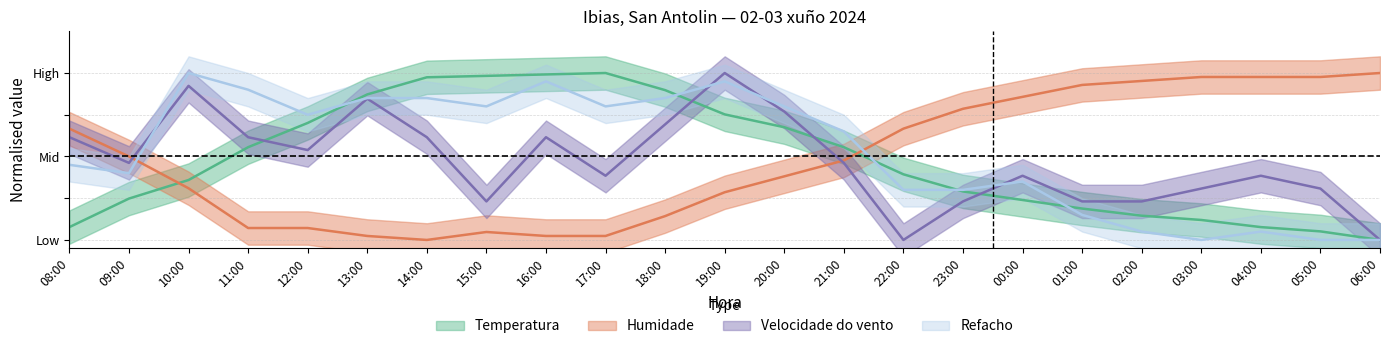

At how many categories does at least one series exceed 0?

23